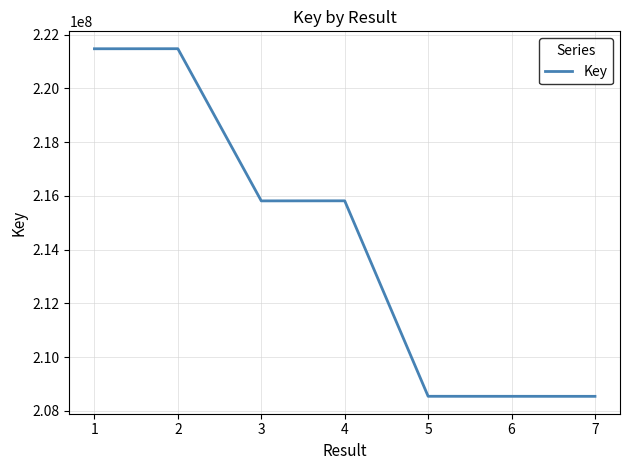

At which label is the value closest to 215008179?

3